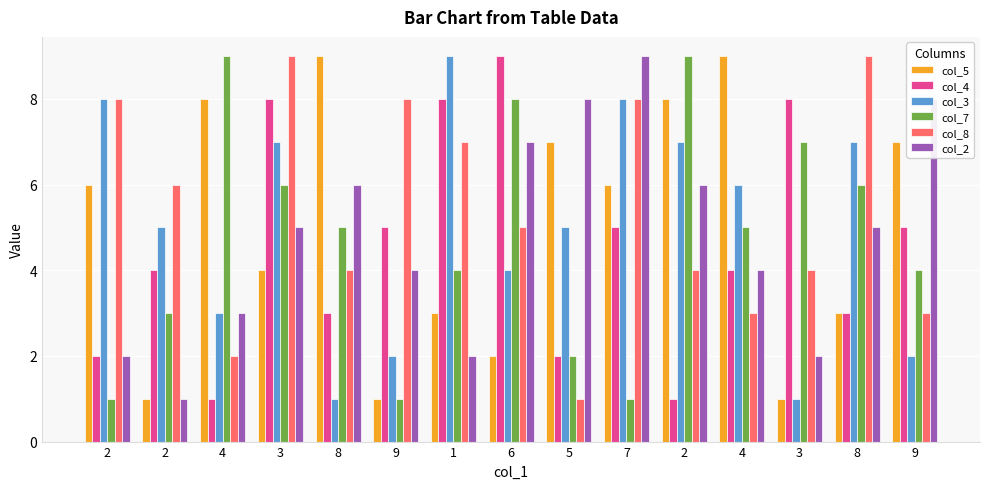

How many categories are shown in the chart?

15